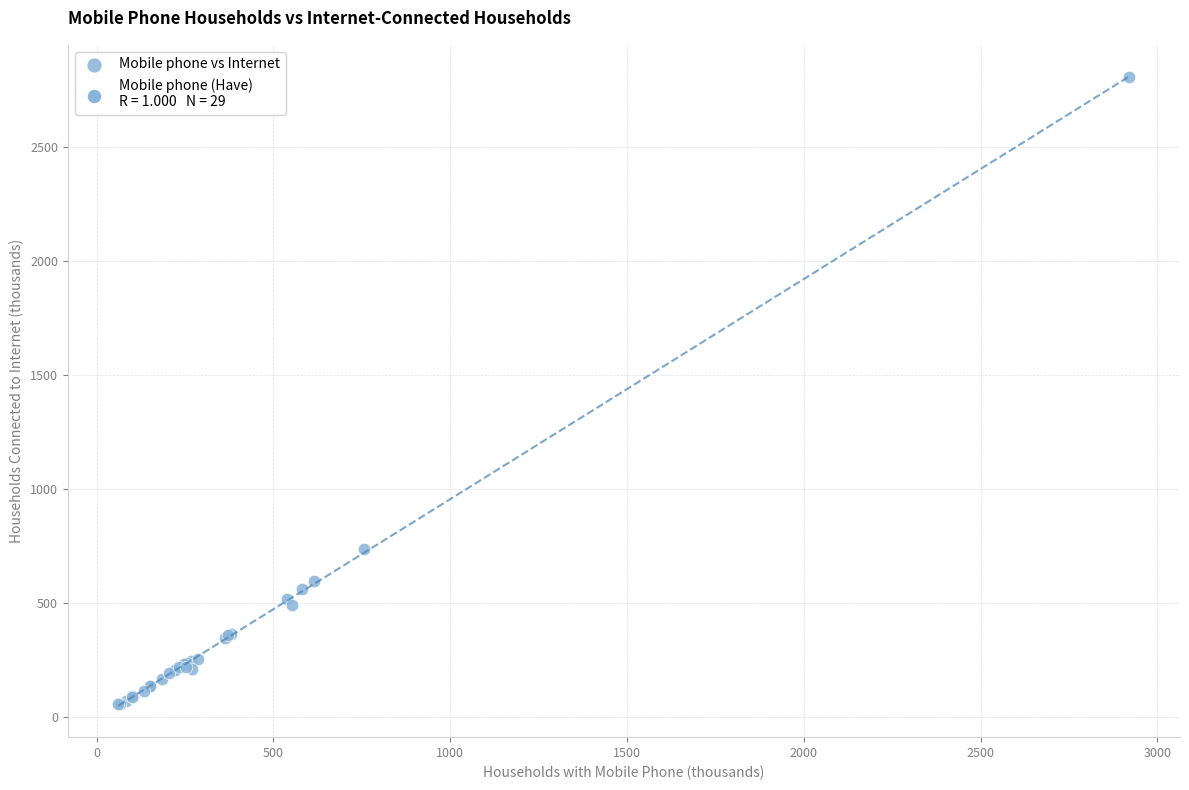

What Y value in the scatter plot is closest to 1429?

737.0